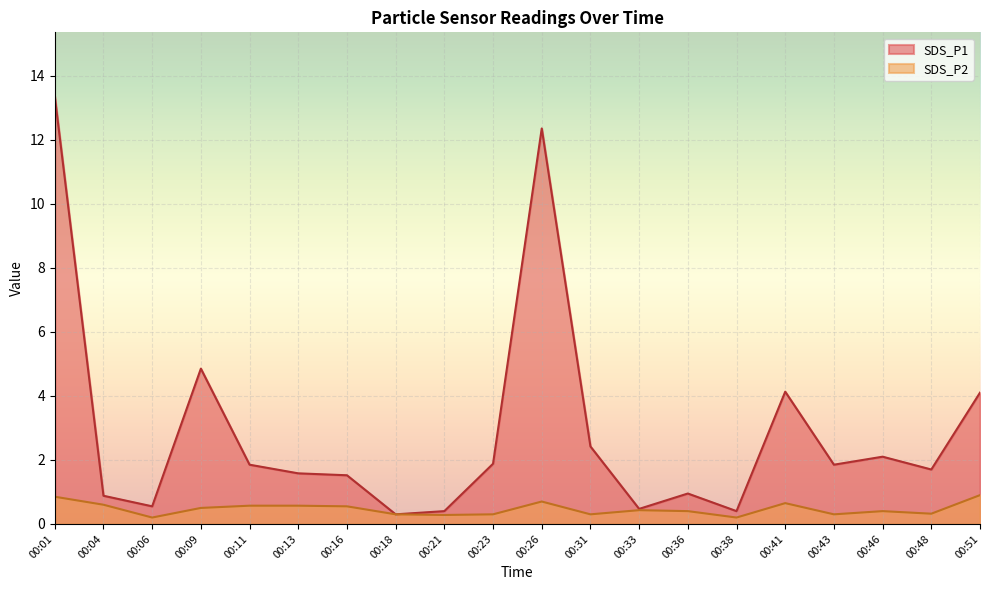

At which category does the chart reach its peak across all series?

00:01